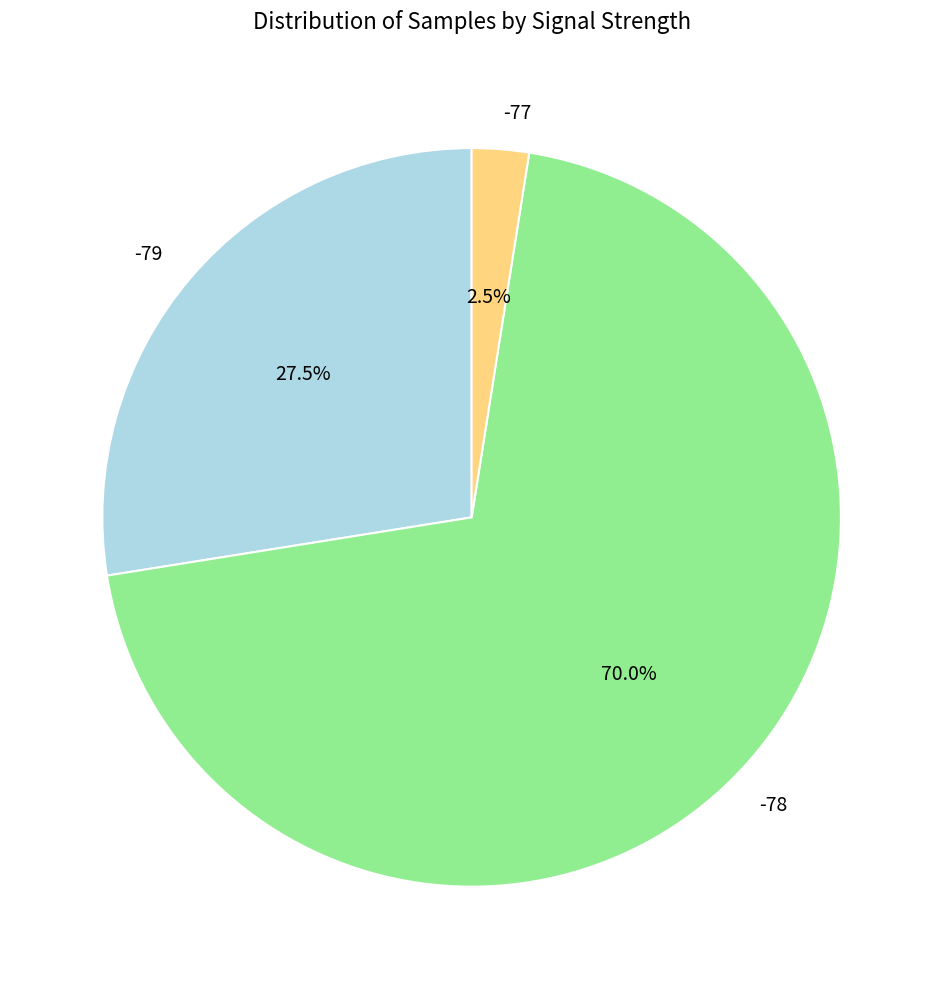

What percentage do -77 and -78 together represent?

72.5%